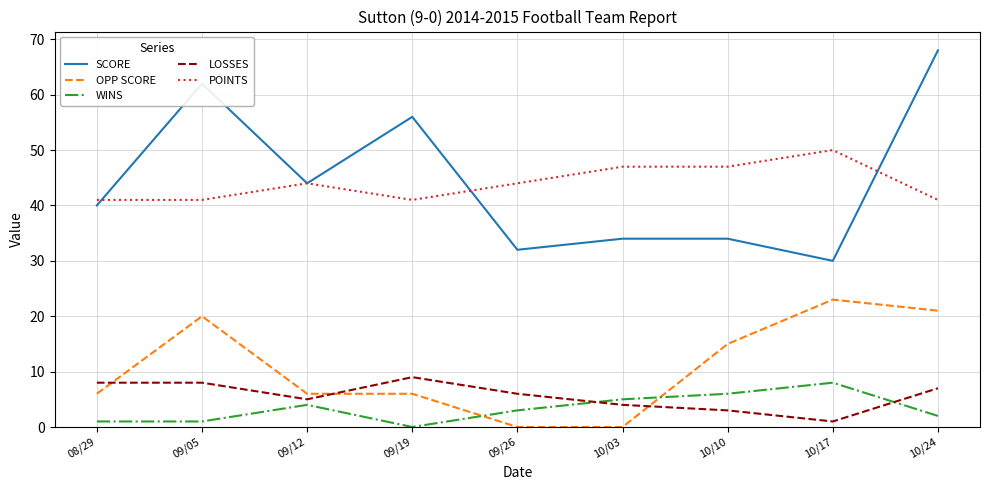

What is the approximate value of LOSSES at 10/03?

4